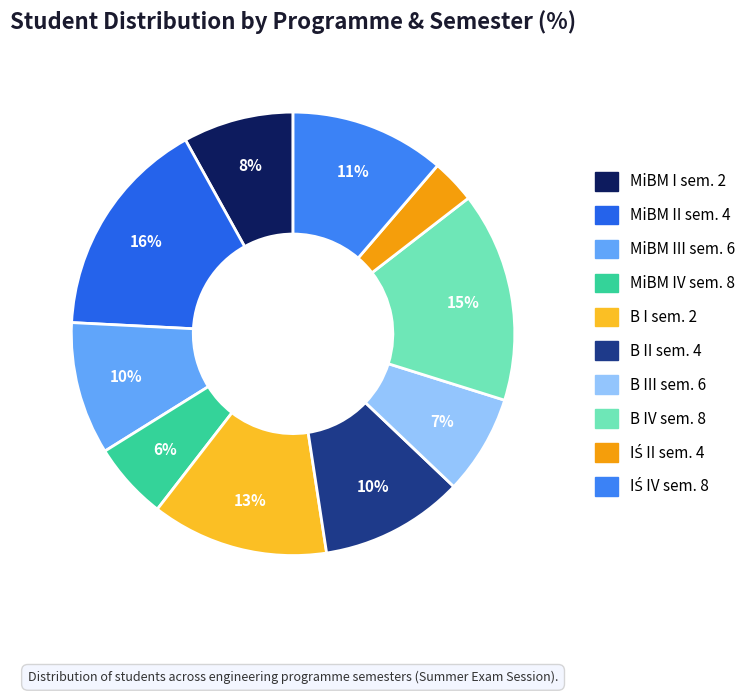

Count the number of slices in the pie.

10